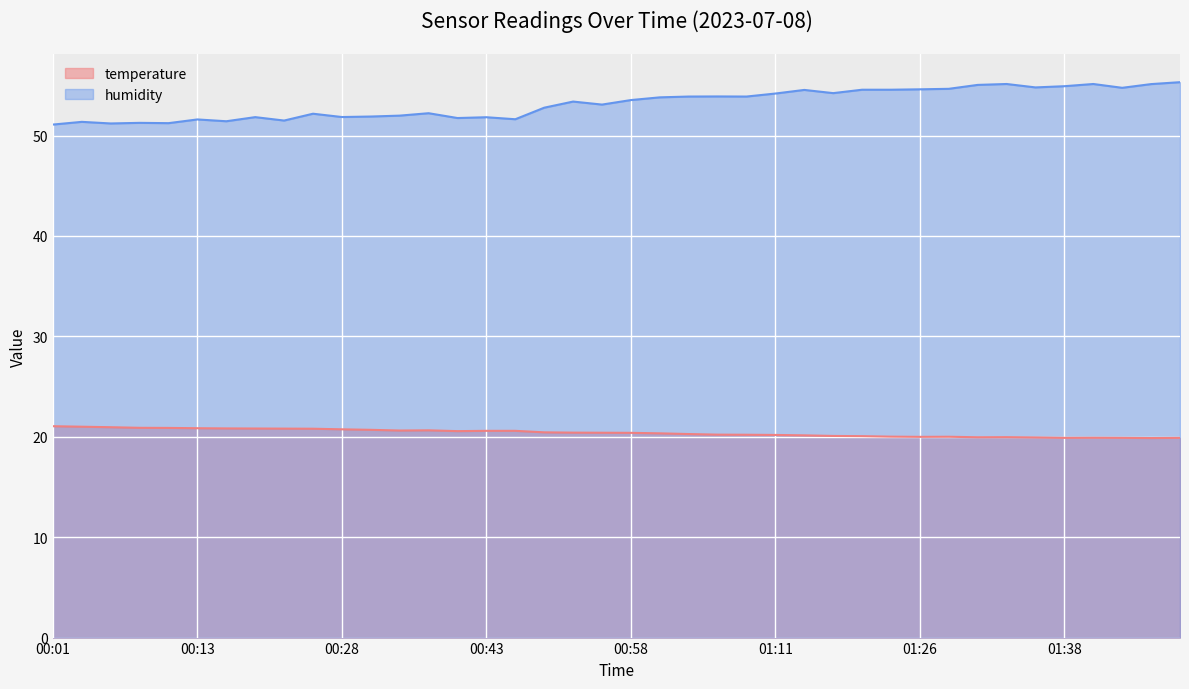

What is the difference between the maximum and second lowest values in the humidity series?

4.1